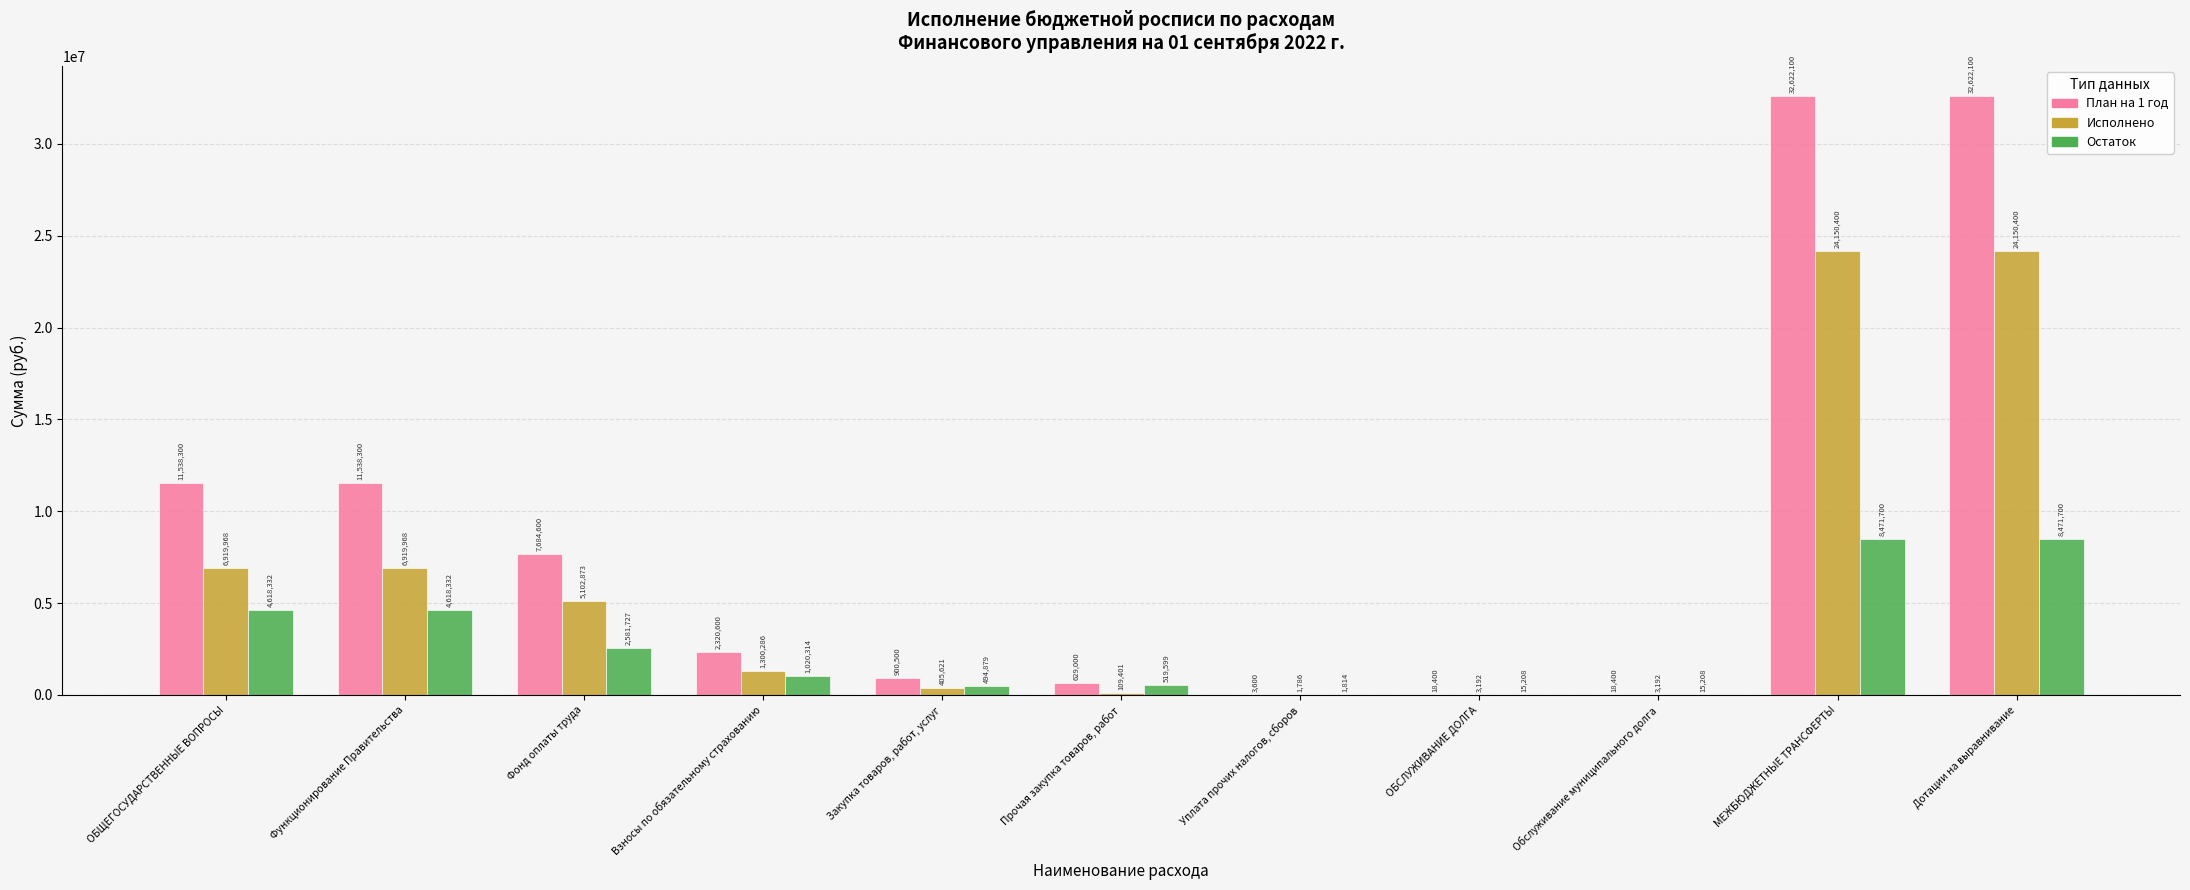

At which label does Исполнено first exceed 1300286?

ОБЩЕГОСУДАРСТВЕННЫЕ ВОПРОСЫ